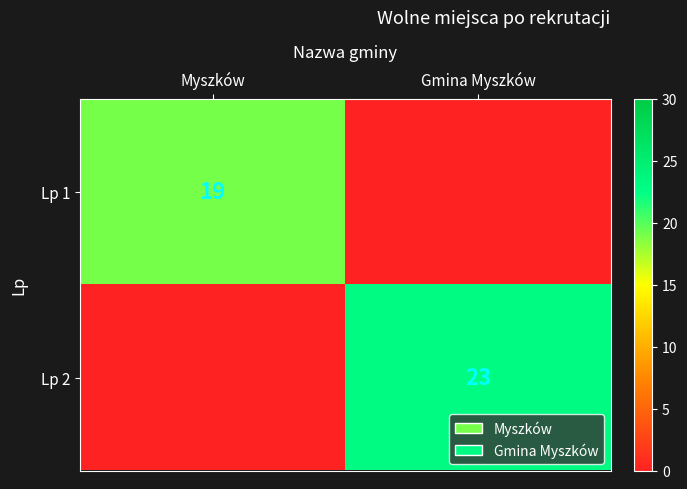

Is the value of Lp 1 at Myszków greater than the value of Lp 2 at Gmina Myszków?

No